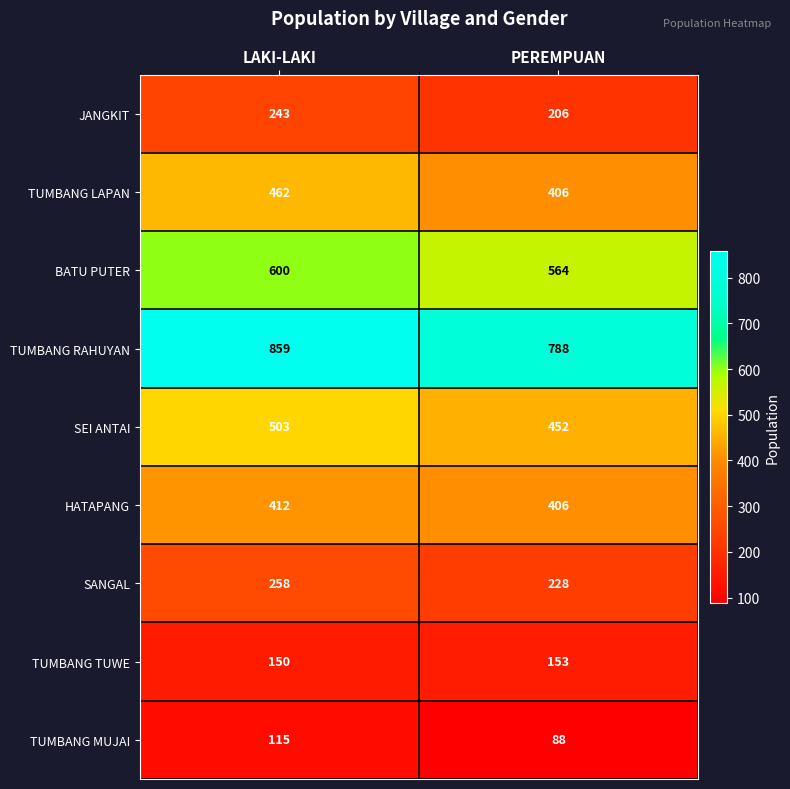

What is the average value of the TUMBANG RAHUYAN series?

824